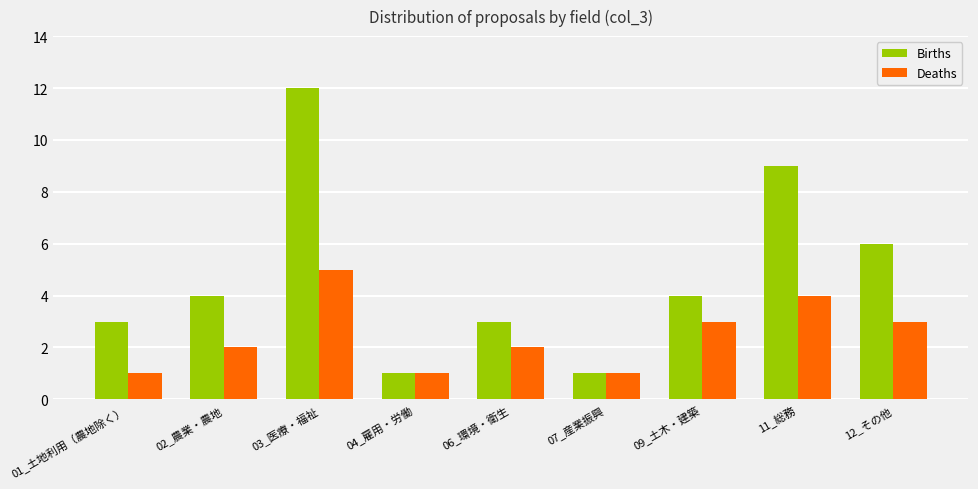

Rank the series at 12_その他 from lowest to highest value.

Deaths, Births